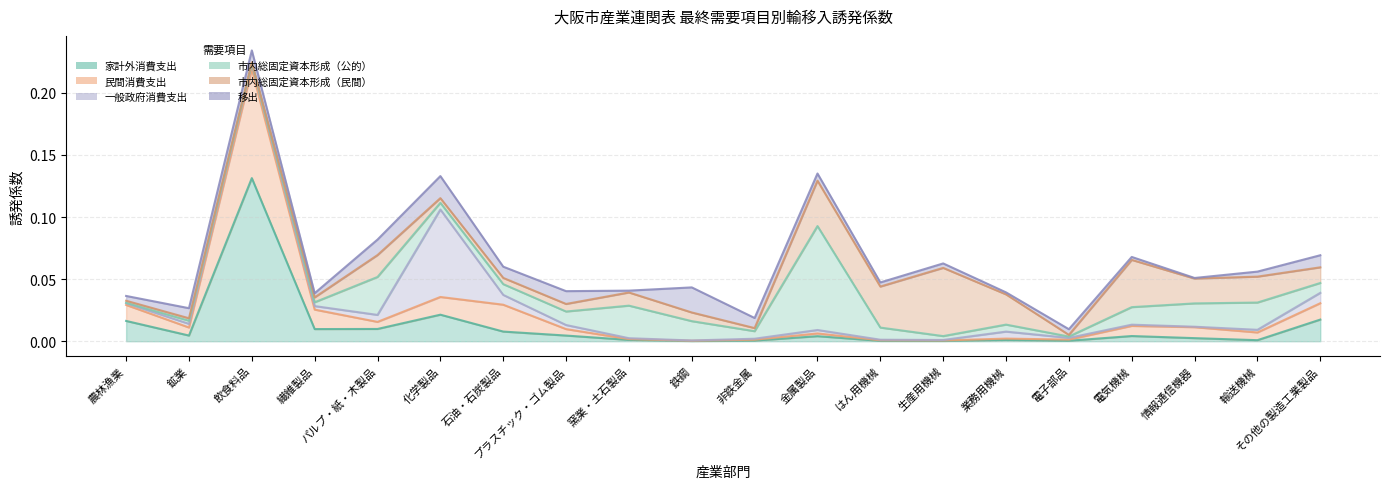

Which category has the lowest value in the 市内総固定資本形成（公的） series?

農林漁業